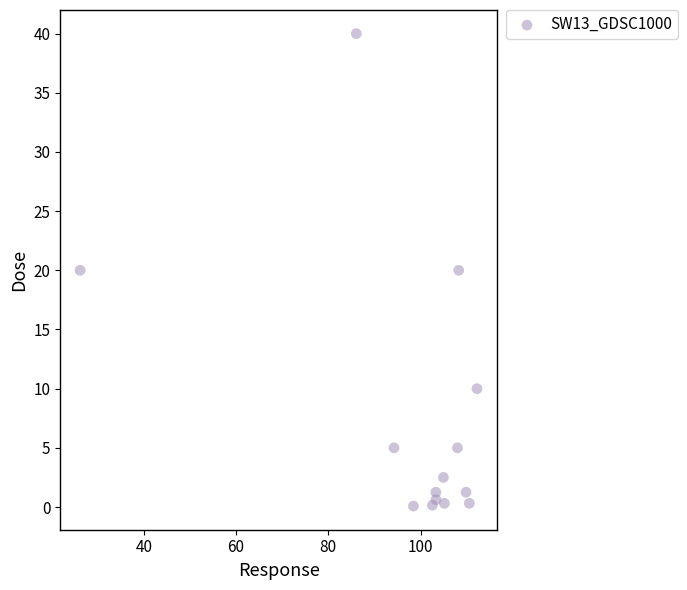

What is the range of Y values (max minus min)?

39.9